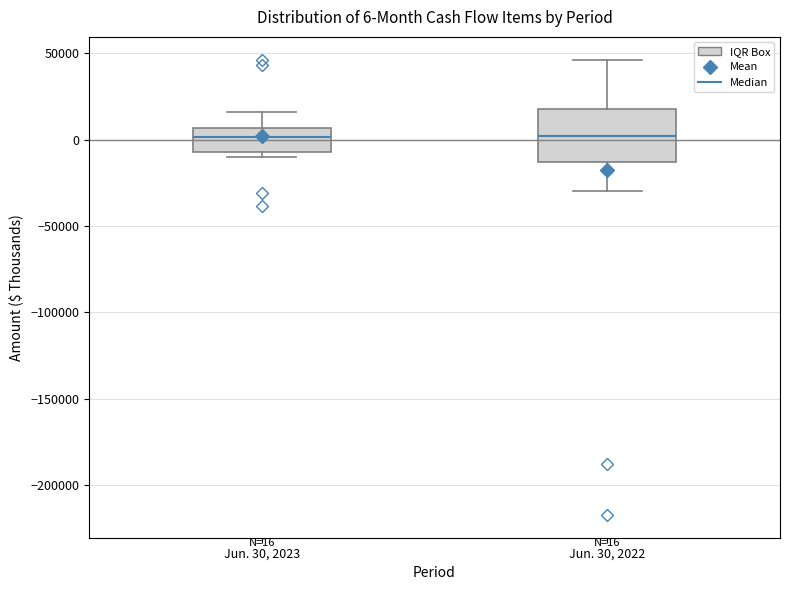

Which box is the tallest, from its lower edge to its upper edge?

Jun. 30, 2022